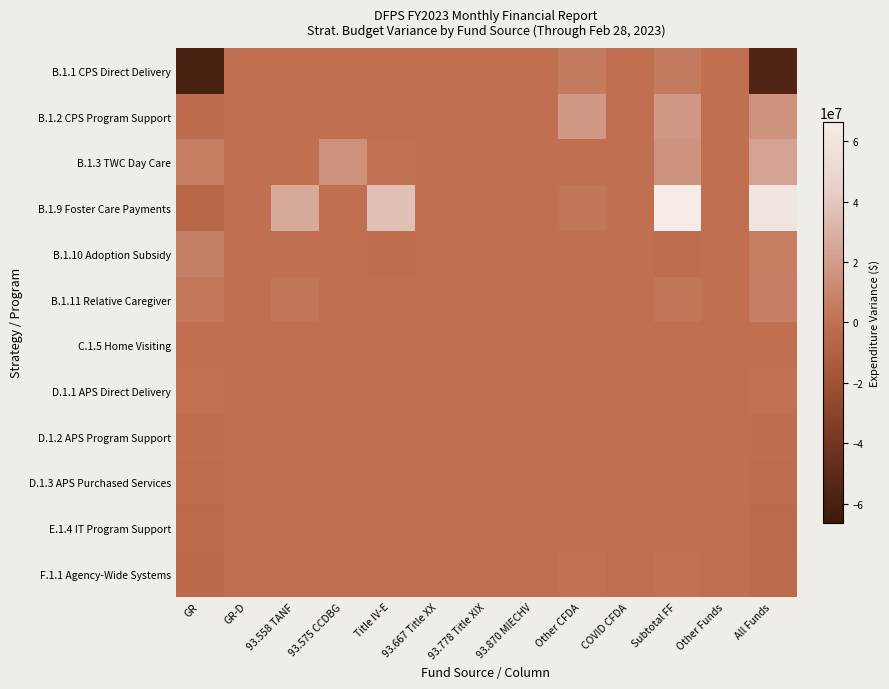

How many data points does each series have?

13